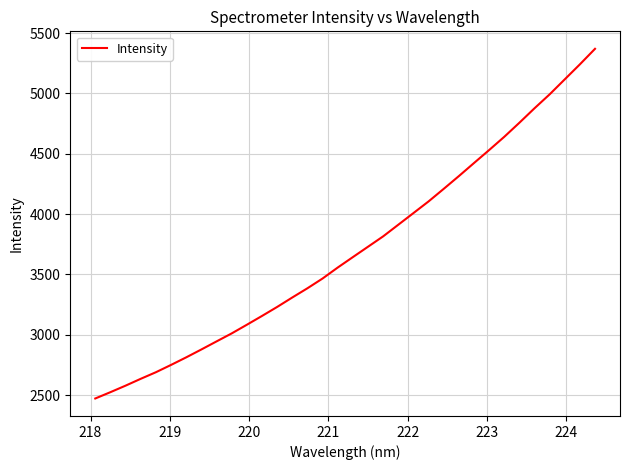

What is the maximum value shown in the chart?

5369.0